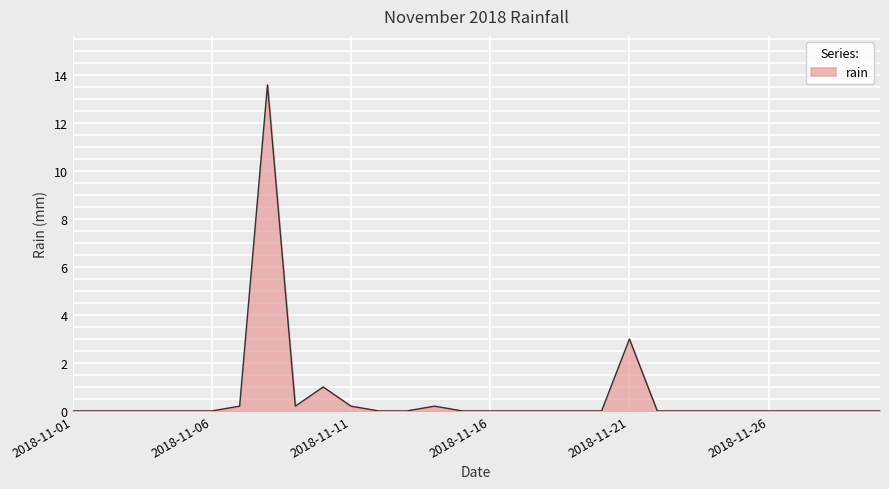

What is the difference between the maximum and minimum values?

13.6